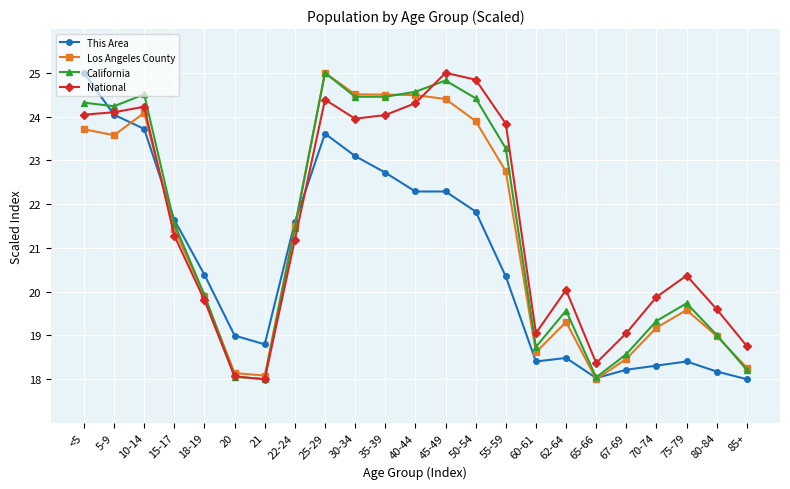

At which label does California first exceed 21?

<5